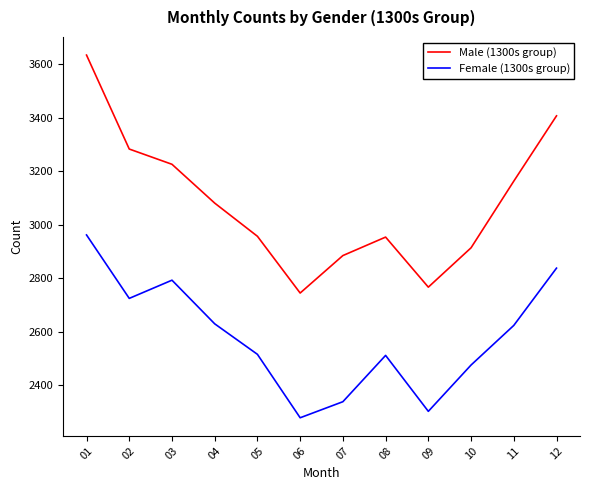

What is the difference between the maximum and minimum values in the Male (1300s group) series?

889